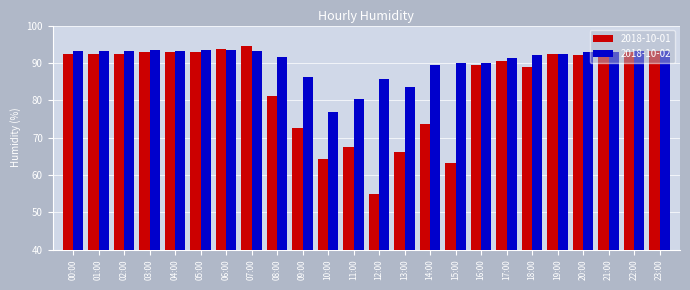

At 13:00, list the series in order from smallest to largest.

2018-10-01, 2018-10-02